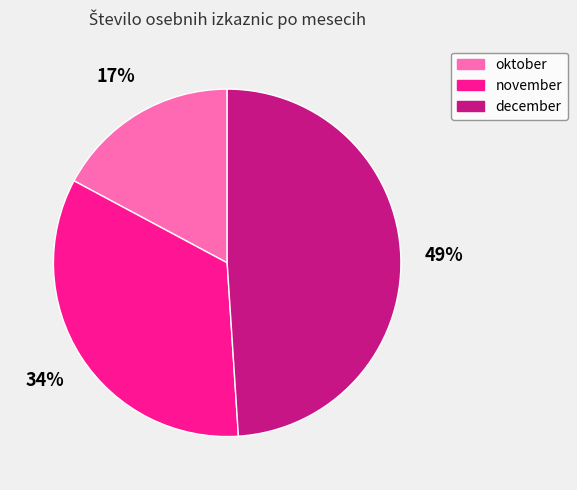

Combined, do december and oktober account for over 50%?

Yes